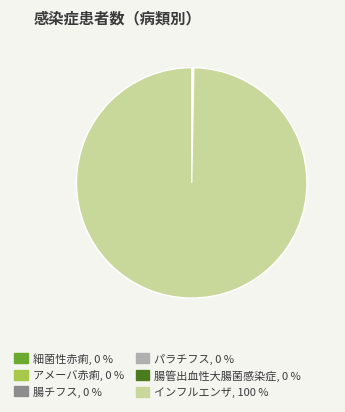

Which slice represents more than half of the pie?

インフルエンザ